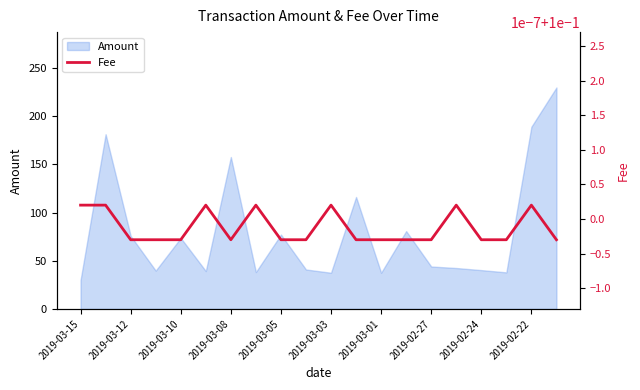

What is the average value?

80.5